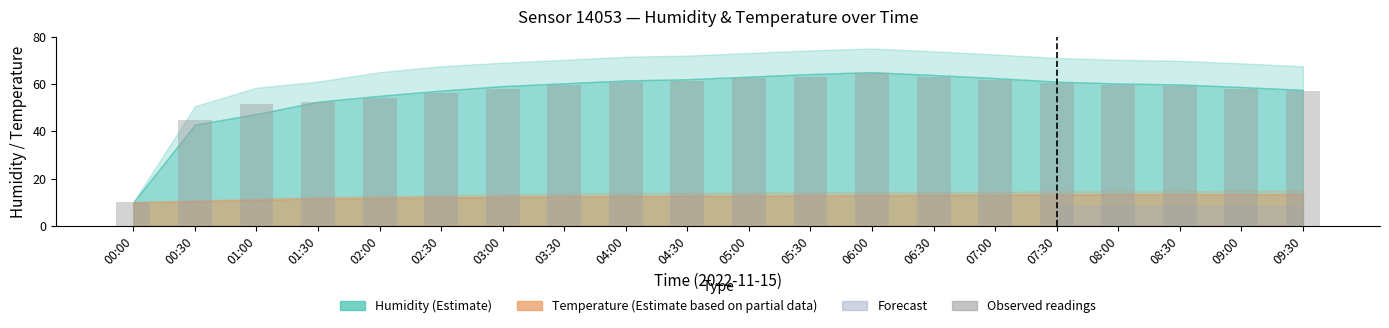

What is the smallest value displayed?

10.0